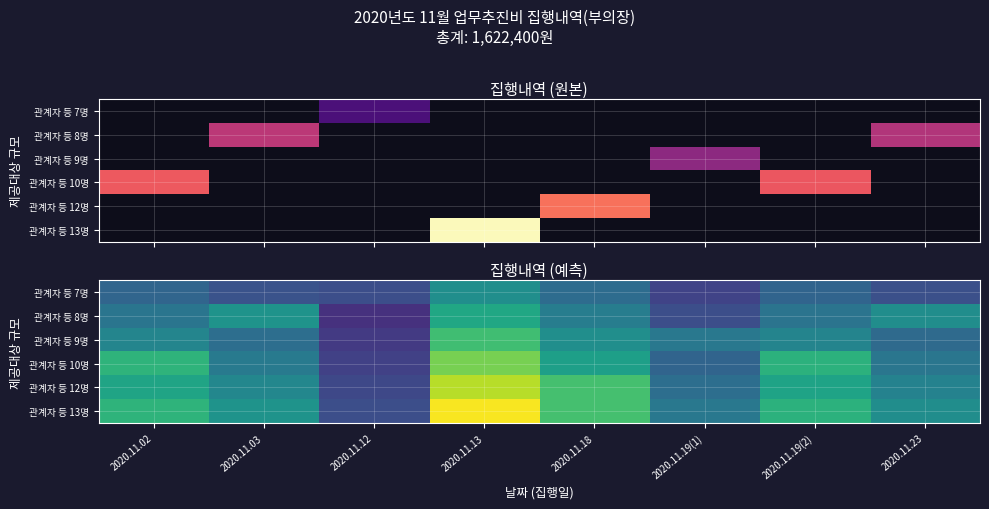

What is the sum of the 관계자 등 13명 values at 2020.11.13 and 2020.11.23?

519000.0